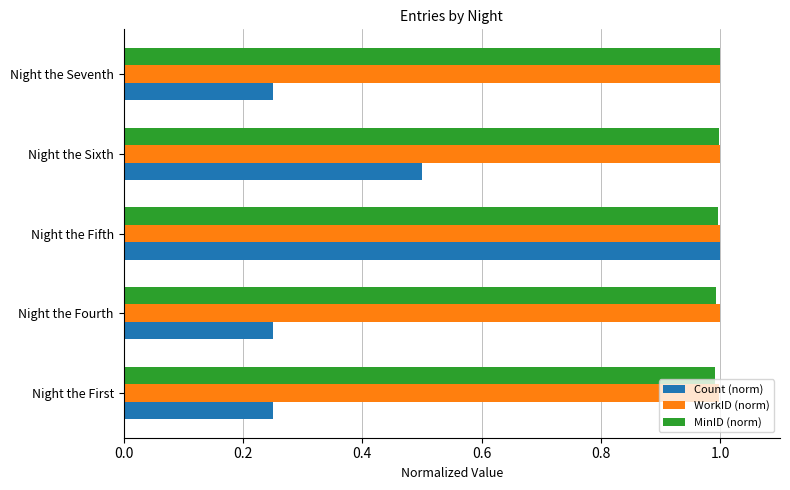

What is the approximate value of WorkID (norm) at Night the Fifth?

1.0